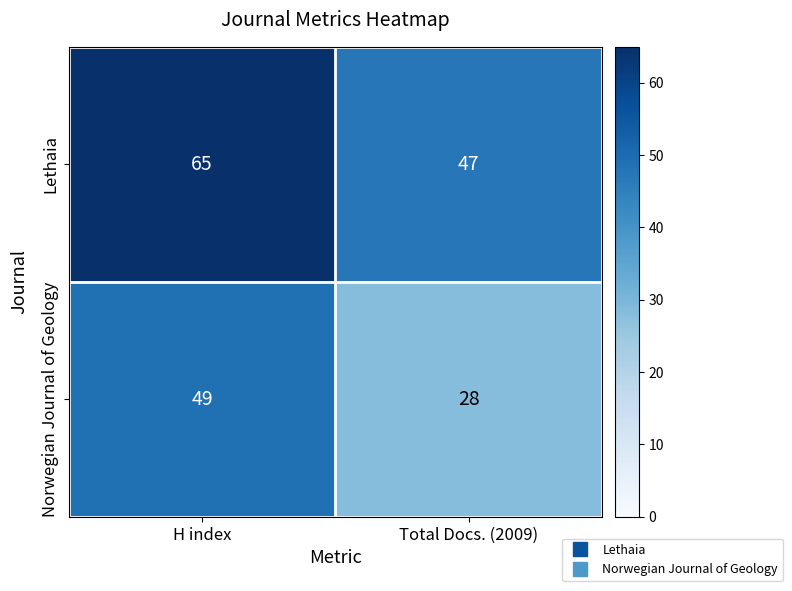

What is the difference between the Norwegian Journal of Geology values at Total Docs. (2009) and H index?

21